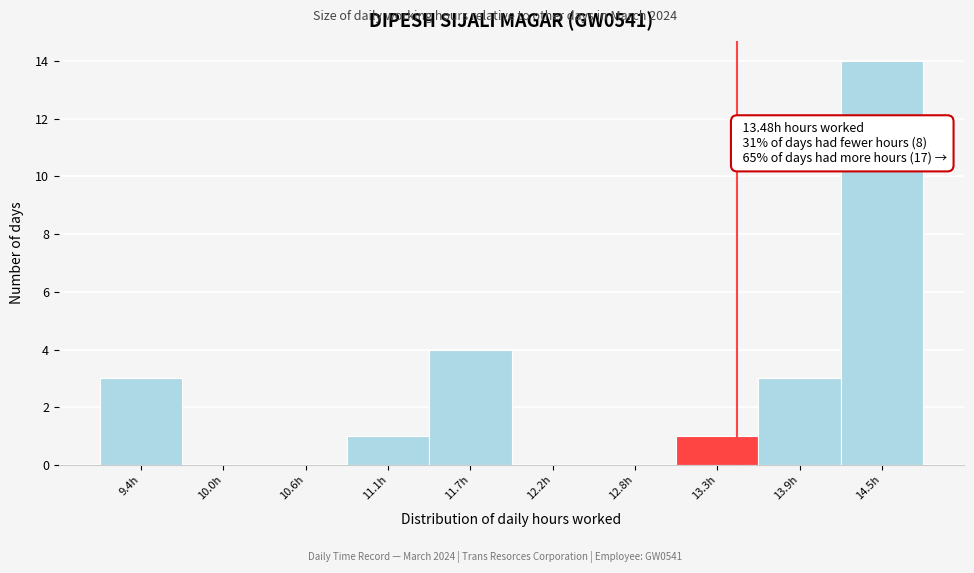

Which range on the x-axis has the tallest bar?

14.2 to 14.7